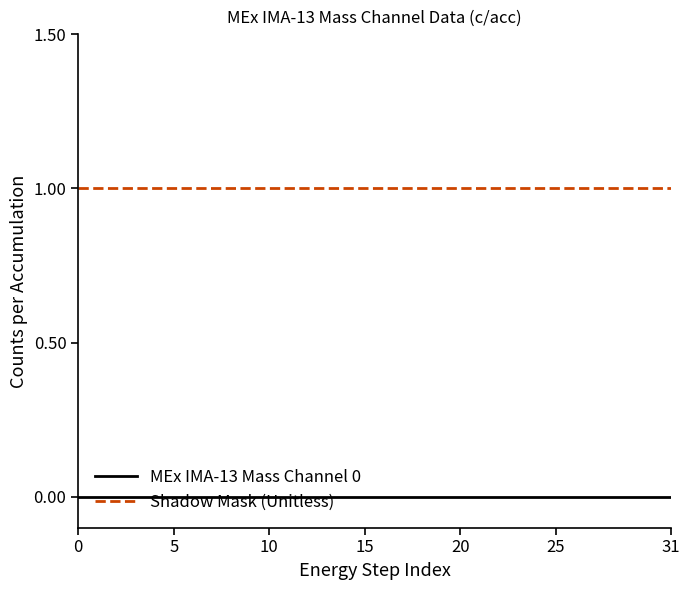

True or false: Shadow Mask (Unitless) and MEx IMA-13 Mass Channel 0 intersect in this chart.

False